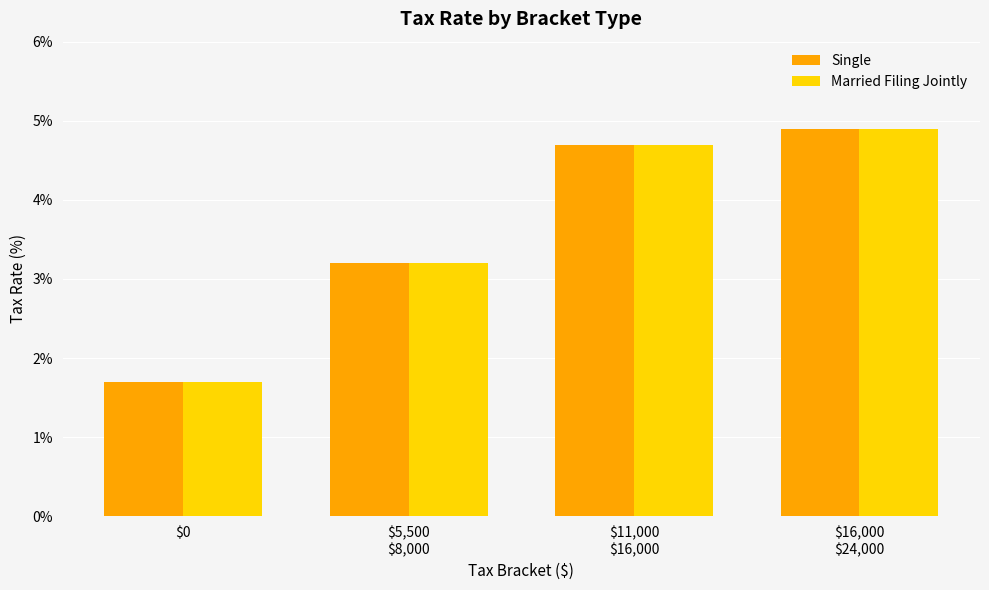

Does the chart contain stacked bars?

No